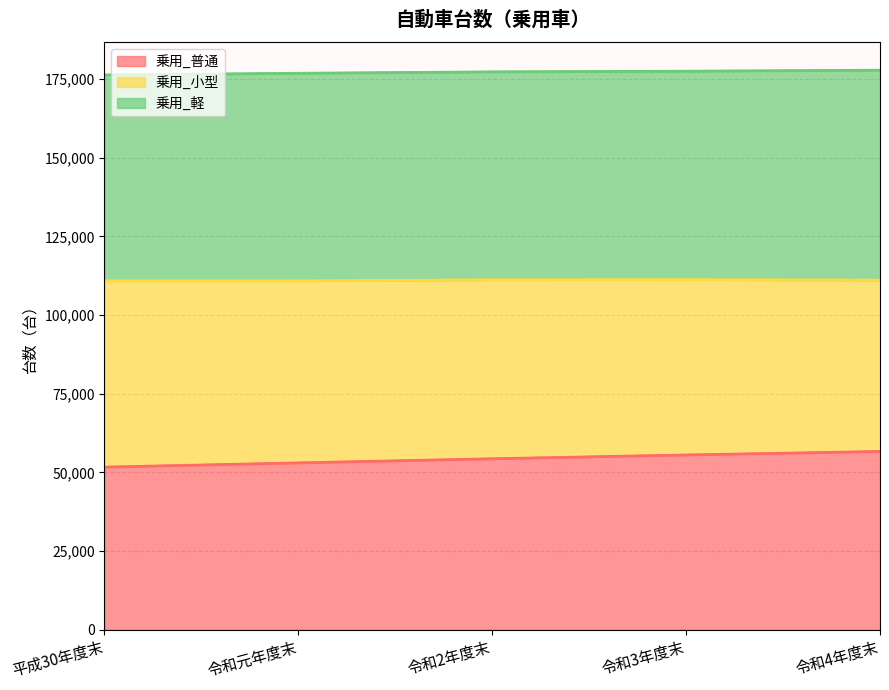

Read the 乗用_小型 value at 令和3年度末.

55529